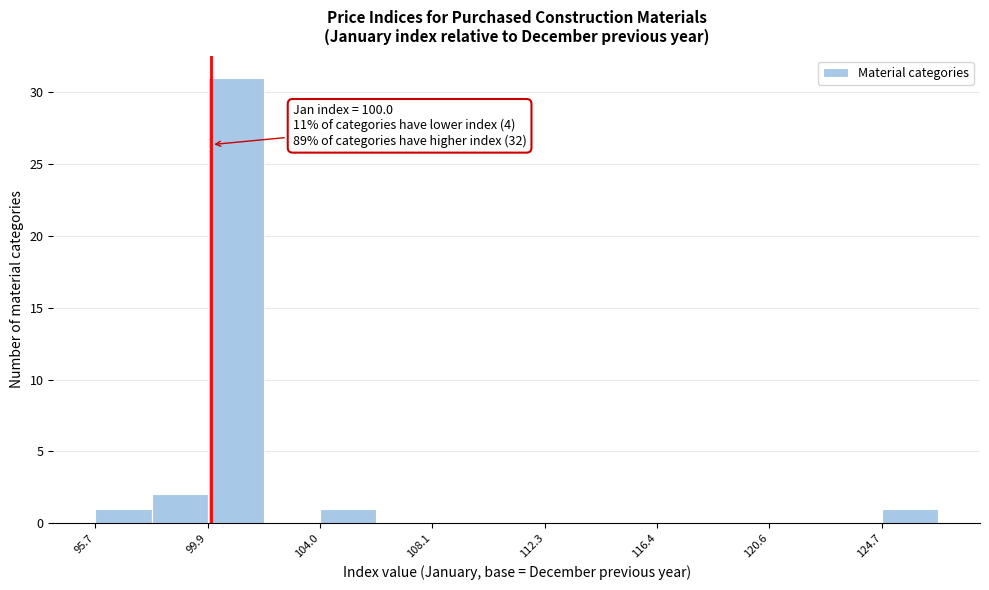

Over which range of the x-axis is the bar tallest?

100.0 to 102.0